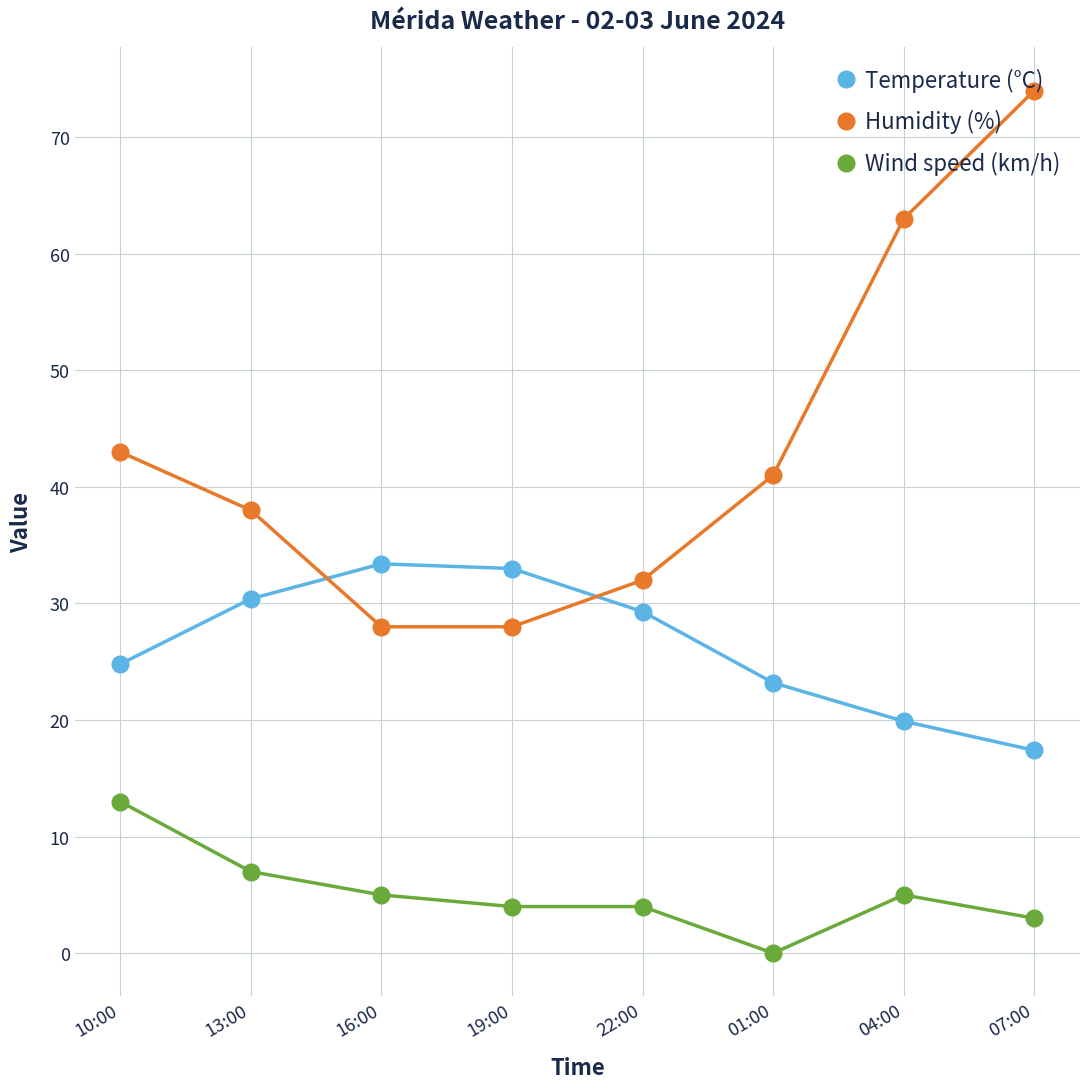

What is the label of the 8th point from the right?

10:00